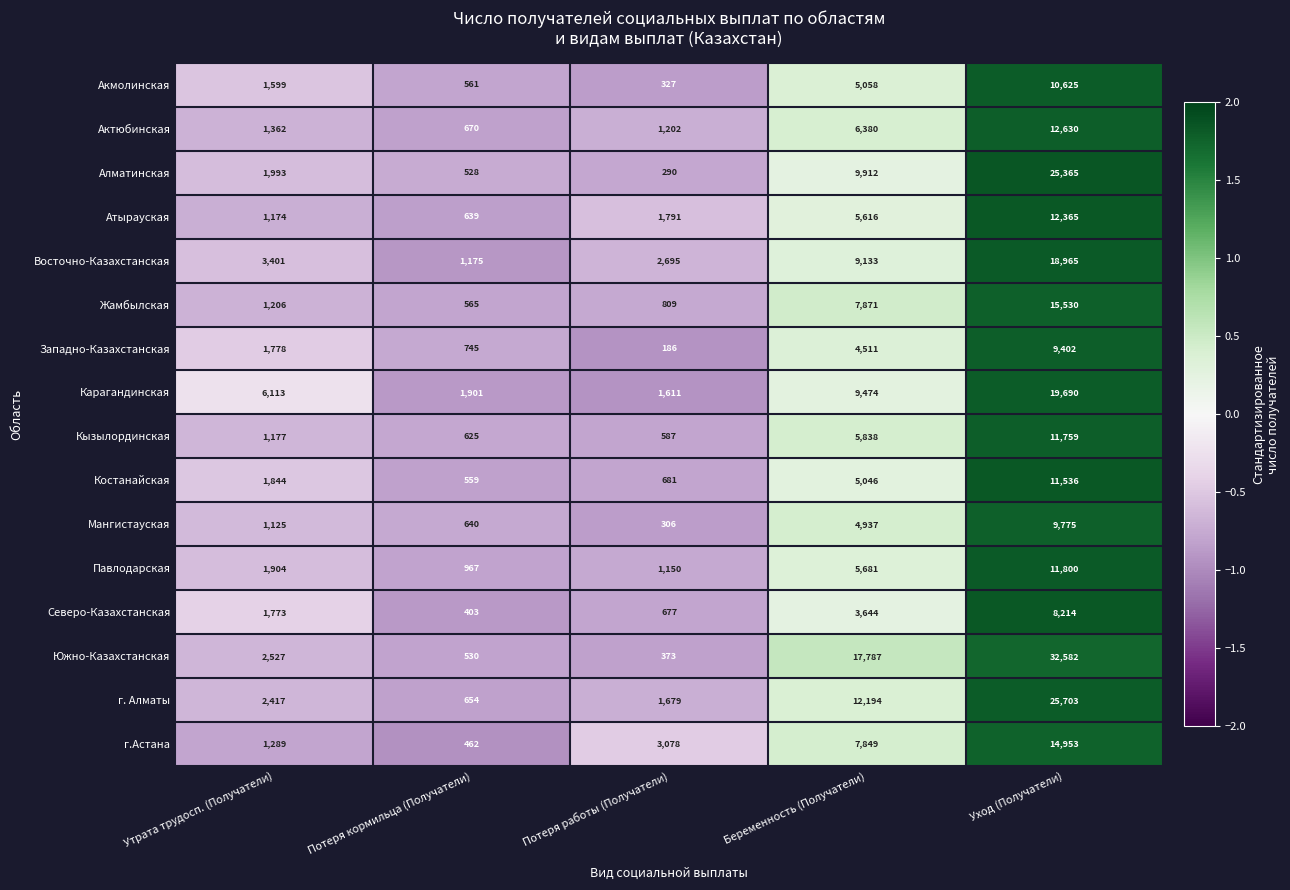

The value of Акмолинская at Потеря кормильца (Получатели) is 796. True or false?

False